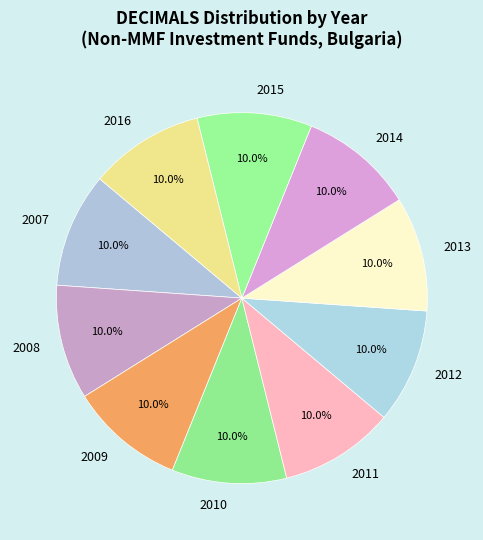

How many segments does this pie chart have?

10